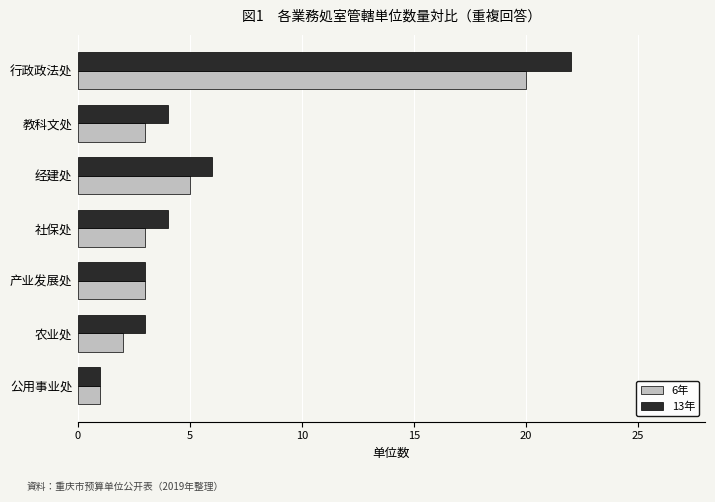

Which series has the widest spread of values?

13年